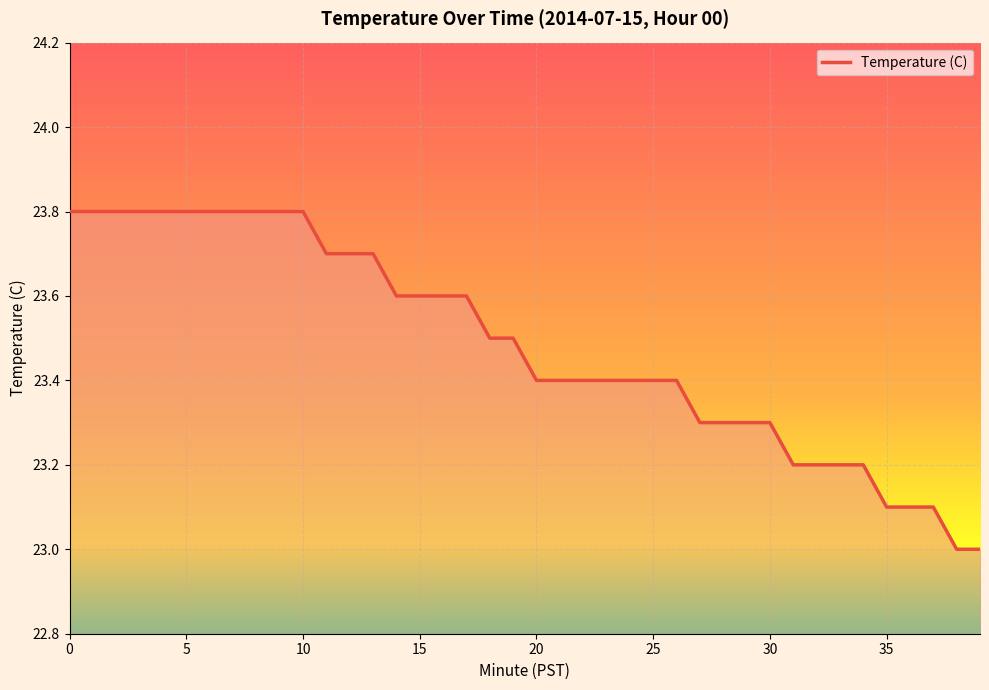

What is the difference between the maximum and minimum values?

0.8